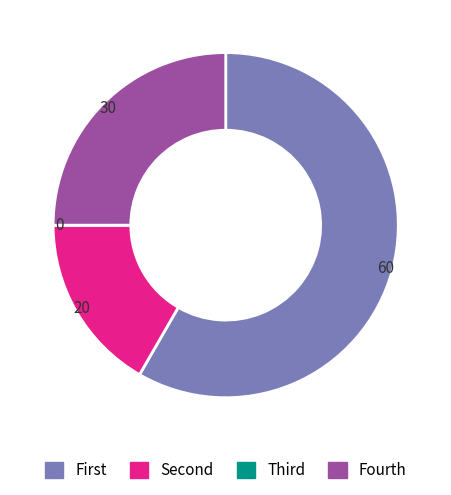

Is there any slice that represents more than half of the pie?

Yes